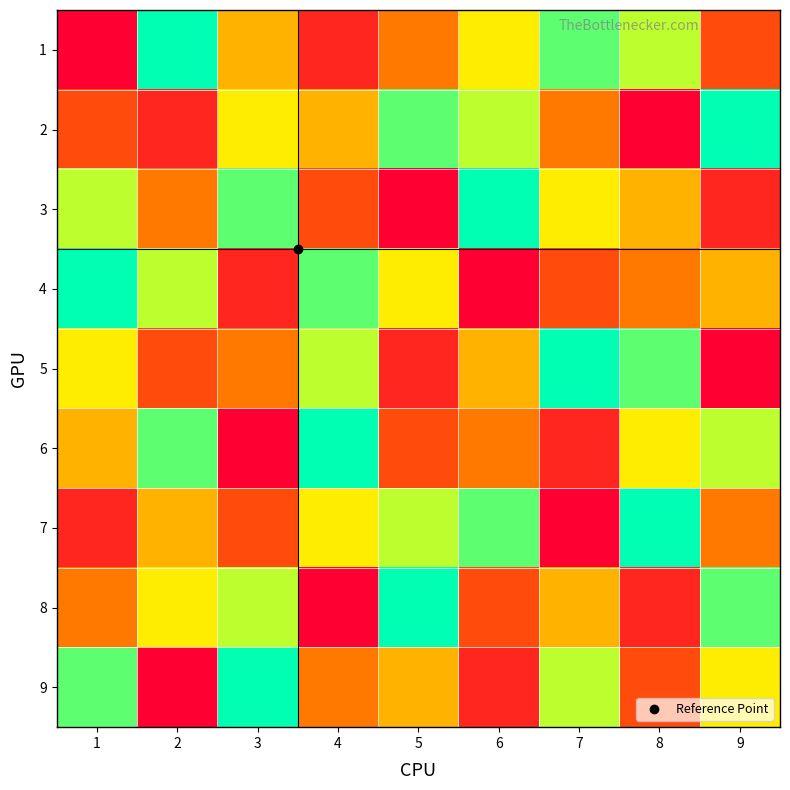

Count the number of categories in the chart.

9